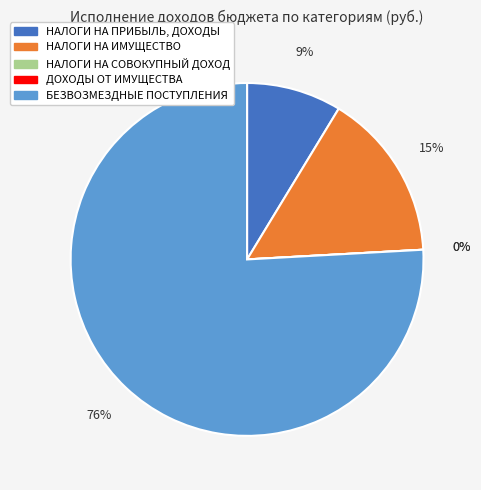

To the nearest percent, what percentage of the pie is НАЛОГИ НА ИМУЩЕСТВО?

15%